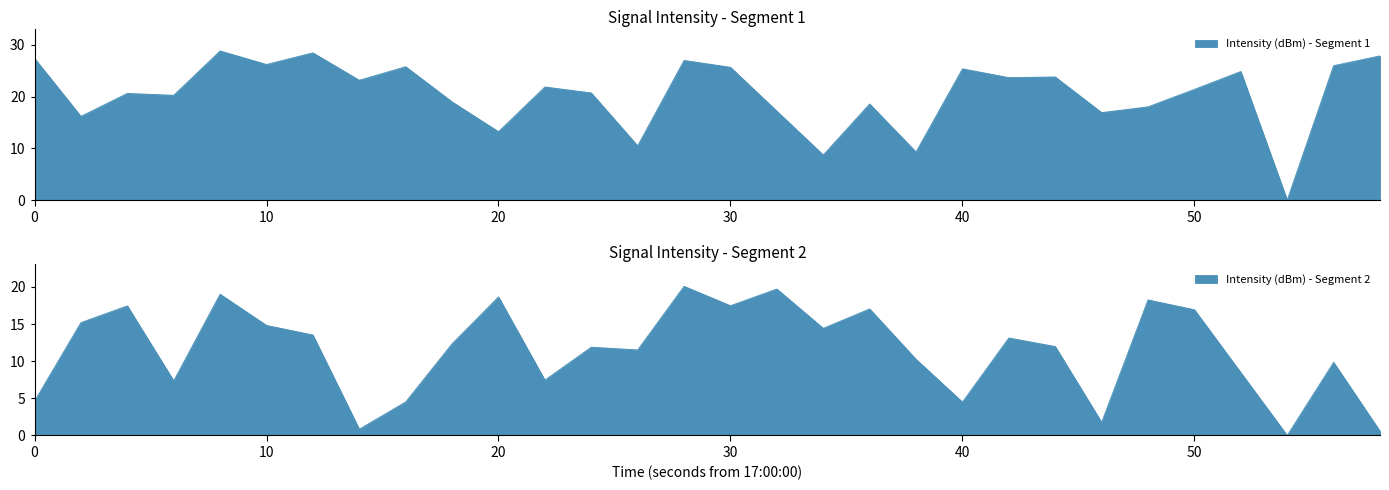

Which series has the largest range (max minus min)?

Intensity (dBm) - Segment 1